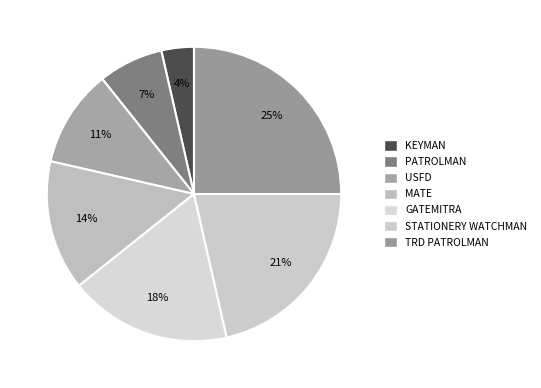

Is it true that KEYMAN is 4% of the pie?

True